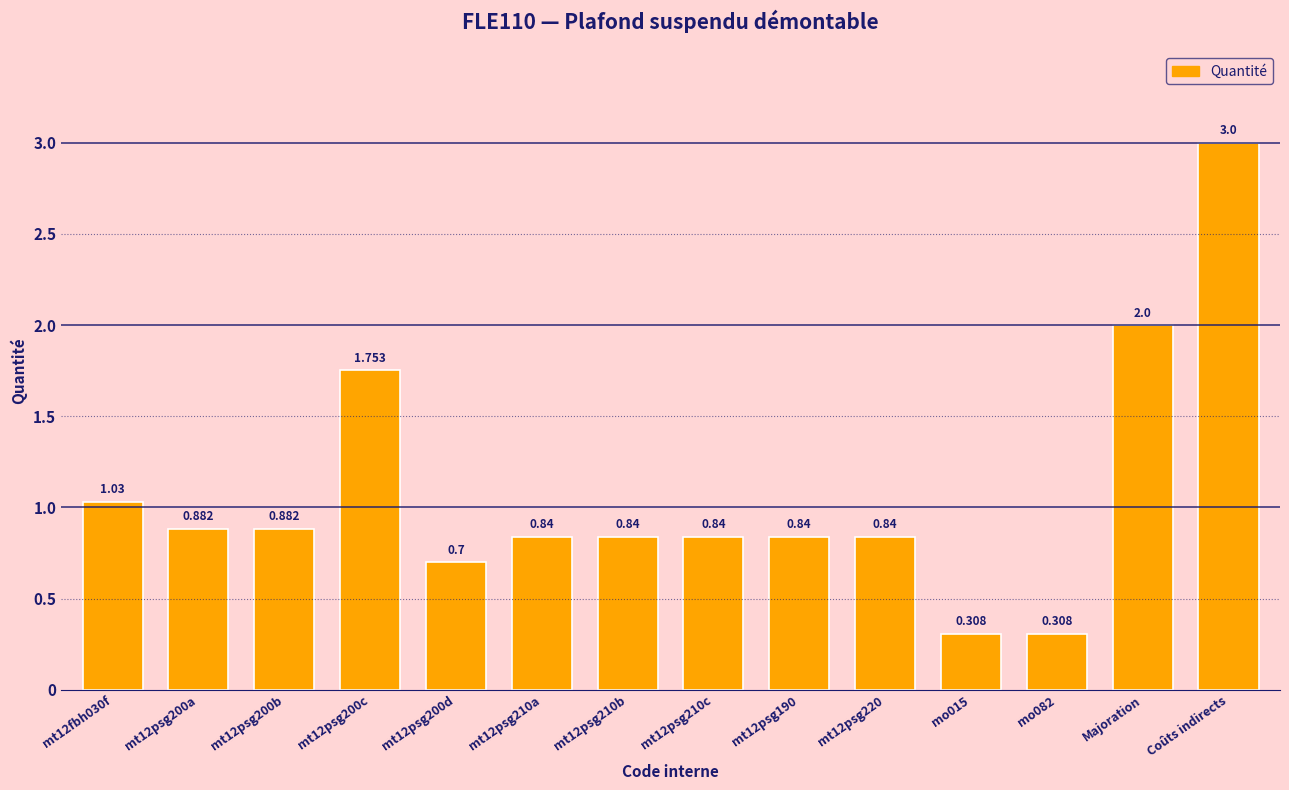

How many bars are there in total?

14